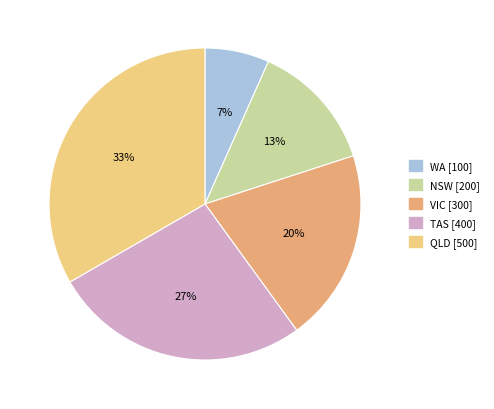

How many slices are in this pie chart?

5